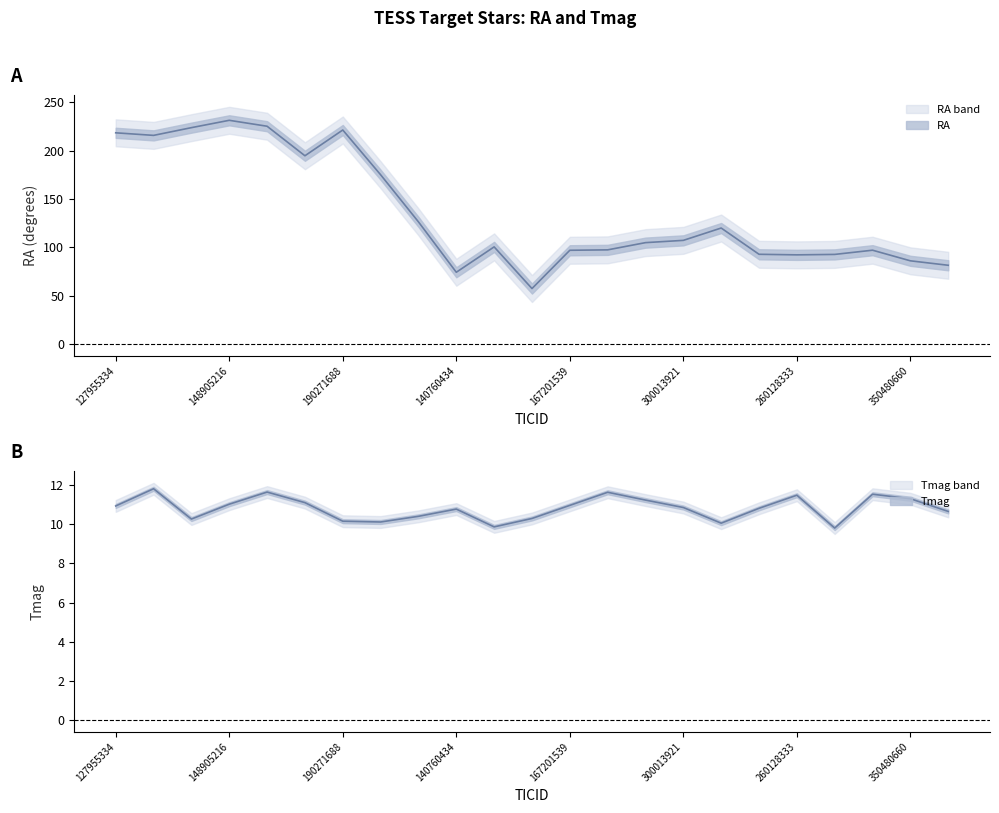

True or false: RA and Tmag intersect in this chart.

False